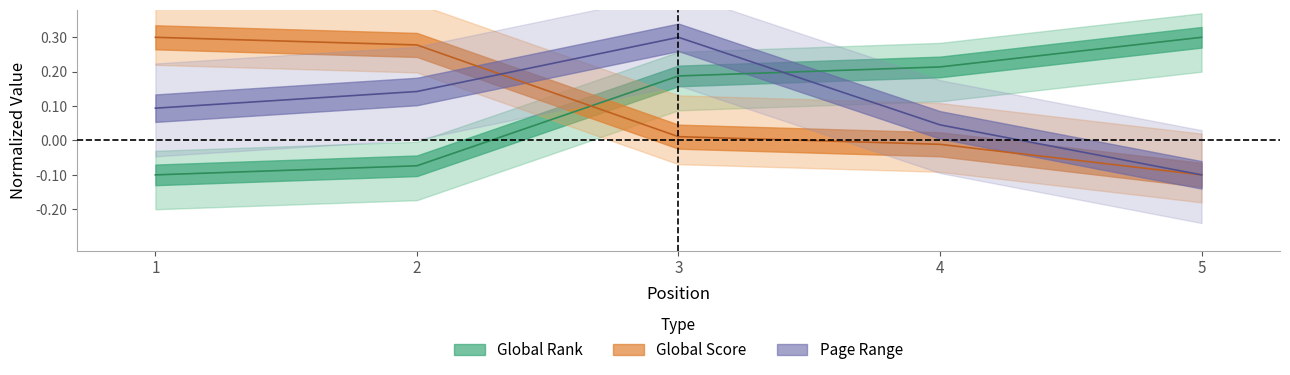

Rank the categories by Global Rank value from lowest to highest.

1, 2, 3, 4, 5